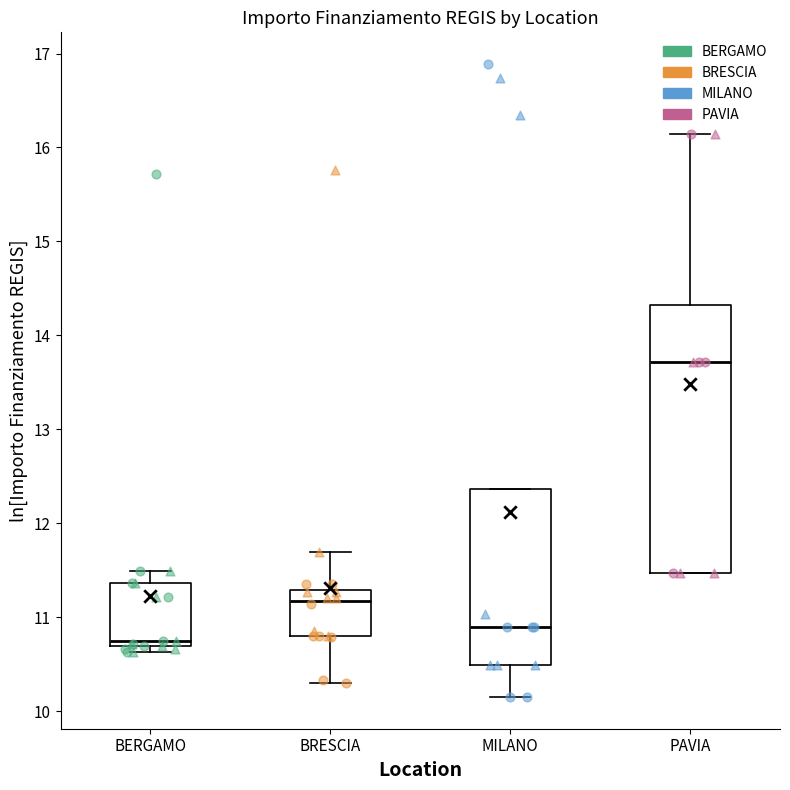

Reading left to right, transcribe this box plot: for each box, give where its median line is, the range the box spans, and where its two whiskers end, as read against the y-axis. The values are not printed on the chart, so give them approximately, as read against the axis.

BERGAMO: median 10.7 (just above the box's lower edge), box 10.7 to 11.4, whiskers 10.6 to 11.5
BRESCIA: median 11.2, box 10.8 to 11.3, whiskers 10.3 to 11.7
MILANO: median 10.9, box 10.5 to 12.4, whiskers 10.1 to 12.4
PAVIA: median 13.7, box 11.5 to 14.3, whiskers 11.5 to 16.1